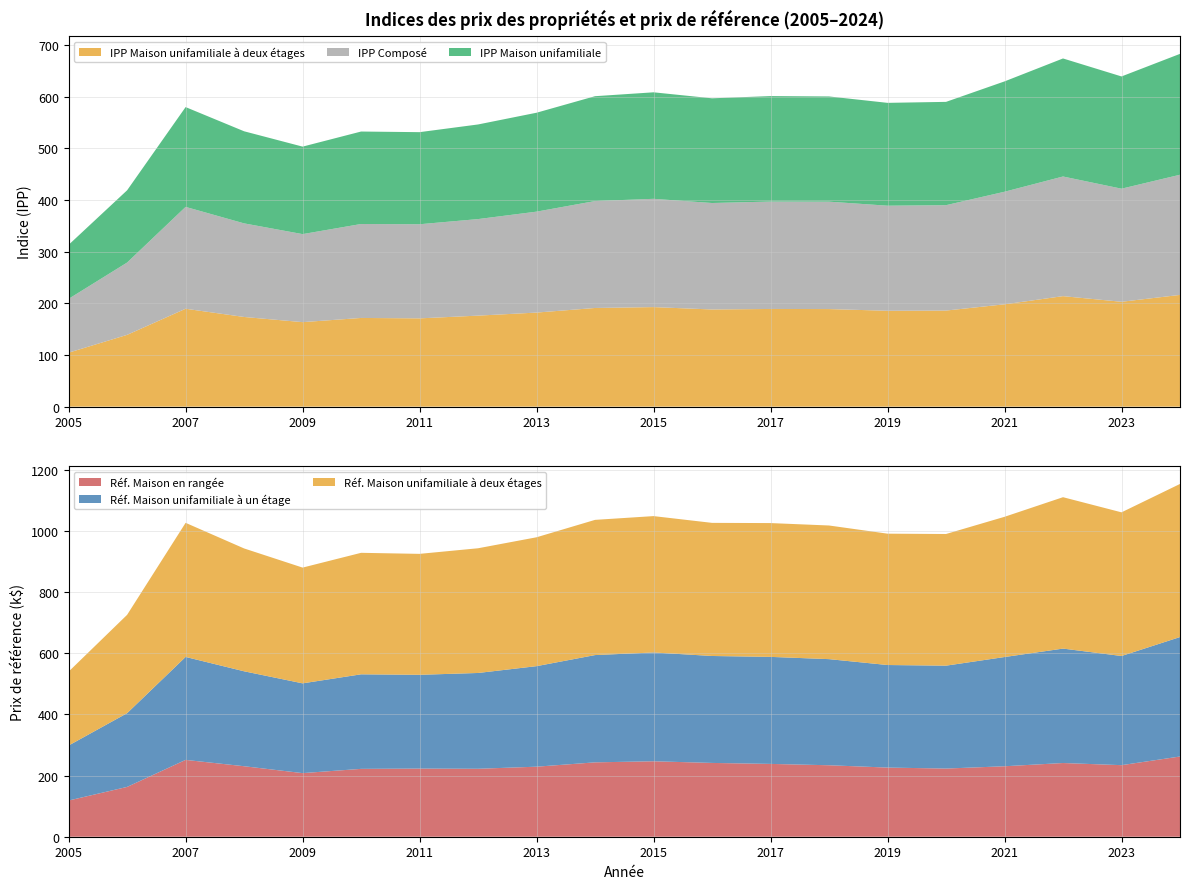

Reading left to right, what are all the values shown in this chart?

IPP Maison unifamiliale à deux étages: 2005=104.4	2006=138.9	2007=189.4	2008=173.5	2009=163.5	2010=171.6	2011=170.8	2012=176.1	2013=182.0	2014=190.9	2015=192.6	2016=188.0	2017=189.0	2018=188.8	2019=185.5	2020=185.9	2021=198.0	2022=213.8	2023=202.9	2024=216.2
Réf. Maison unifamiliale à un étage: 2005=179800.0	2006=241000.0	2007=336500.0	2008=310300.0	2009=293400.0	2010=309000.0	2011=306500.0	2012=313100.0	2013=328600.0	2014=350600.0	2015=355600.0	2016=349500.0	2017=349800.0	2018=346800.0	2019=335200.0	2020=336300.0	2021=357000.0	2022=374000.0	2023=356800.0	2024=390400.0
Réf. Maison unifamiliale à deux étages: 2005=241500.0	2006=321400.0	2007=438300.0	2008=401500.0	2009=378300.0	2010=397100.0	2011=395300.0	2012=407600.0	2013=421200.0	2014=441900.0	2015=445700.0	2016=435100.0	2017=437300.0	2018=436800.0	2019=429300.0	2020=430300.0	2021=458300.0	2022=494800.0	2023=469500.0	2024=500400.0
Réf. Maison en rangée: 2005=118300.0	2006=162800.0	2007=251100.0	2008=230400.0	2009=207900.0	2010=221800.0	2011=222700.0	2012=222100.0	2013=228900.0	2014=243100.0	2015=246600.0	2016=241200.0	2017=238000.0	2018=233600.0	2019=226000.0	2020=222800.0	2021=230300.0	2022=240900.0	2023=233900.0	2024=262200.0
IPP Composé: 2005=104.2	2006=139.9	2007=197.1	2008=181.1	2009=170.3	2010=181.8	2011=182.1	2012=186.8	2013=195.3	2014=206.9	2015=209.5	2016=206.0	2017=207.8	2018=207.8	2019=203.3	2020=203.9	2021=217.8	2022=231.5	2023=218.8	2024=232.5
IPP Maison unifamiliale: 2005=104.5	2006=139.8	2007=193.1	2008=178.2	2009=169.3	2010=178.9	2011=178.2	2012=183.1	2013=191.4	2014=202.9	2015=206.1	2016=202.6	2017=204.1	2018=203.6	2019=199.0	2020=199.9	2021=213.5	2022=228.4	2023=217.2	2024=233.9